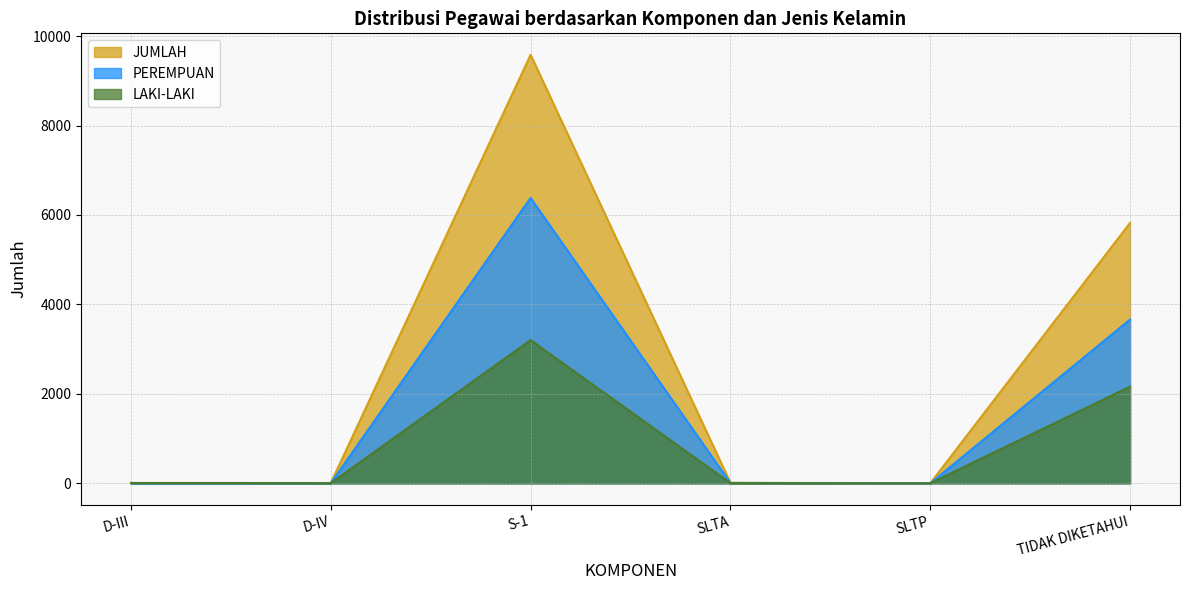

What is the sum of all JUMLAH values?

15435